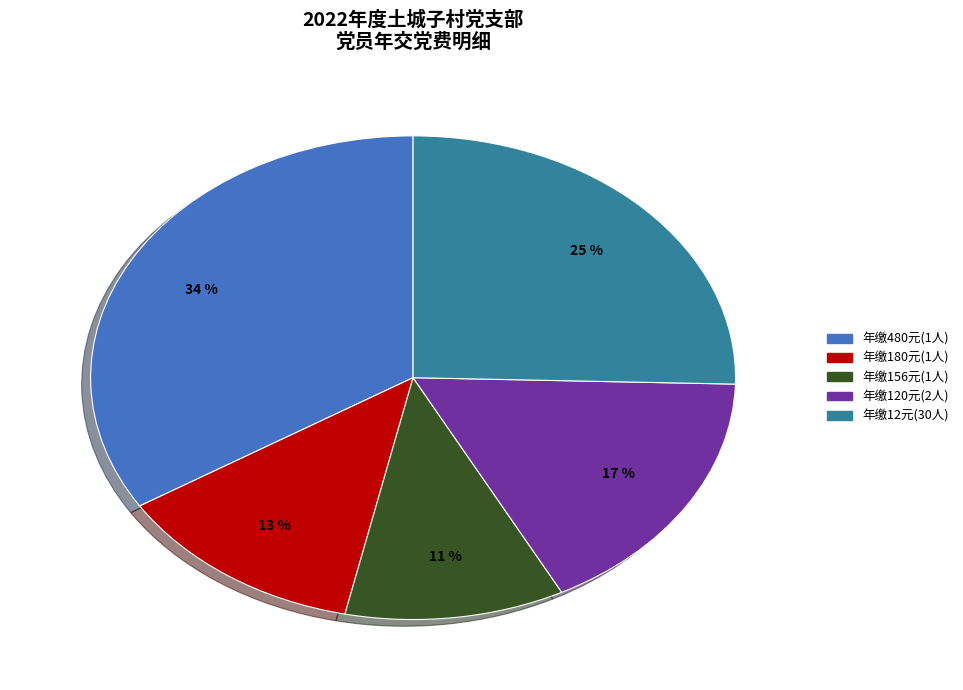

To the nearest percent, what is the average slice percentage?

20%